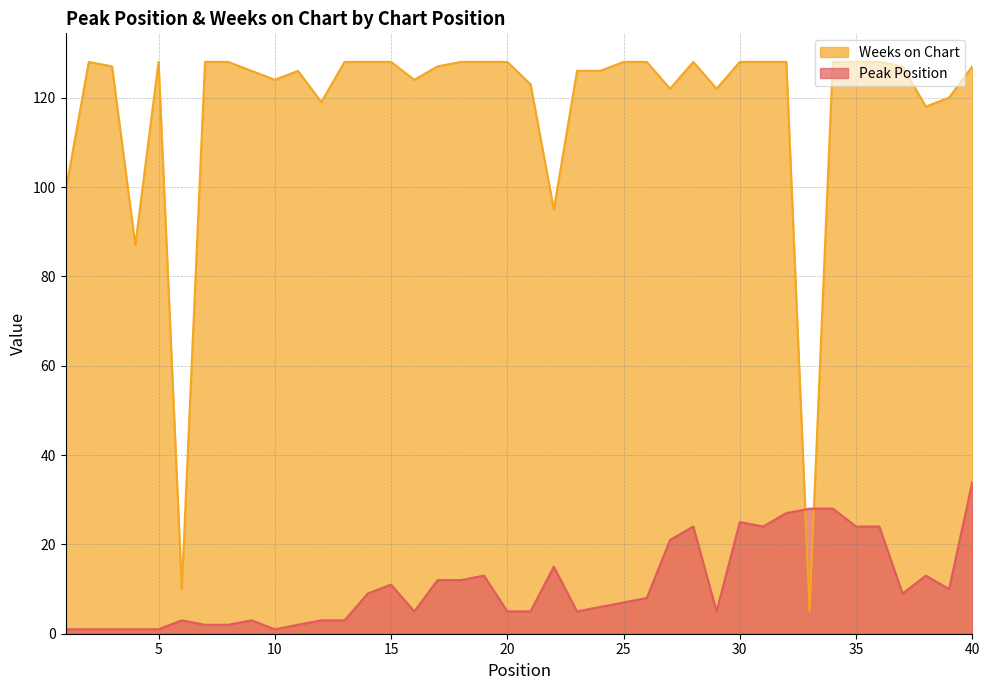

At which label is Weeks on Chart closest to 66?

4